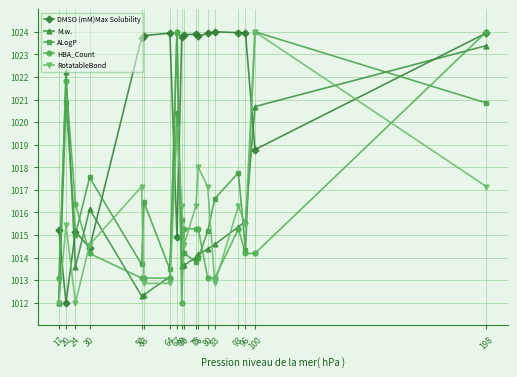

What is the difference between the highest and lowest values at 17?

3.2